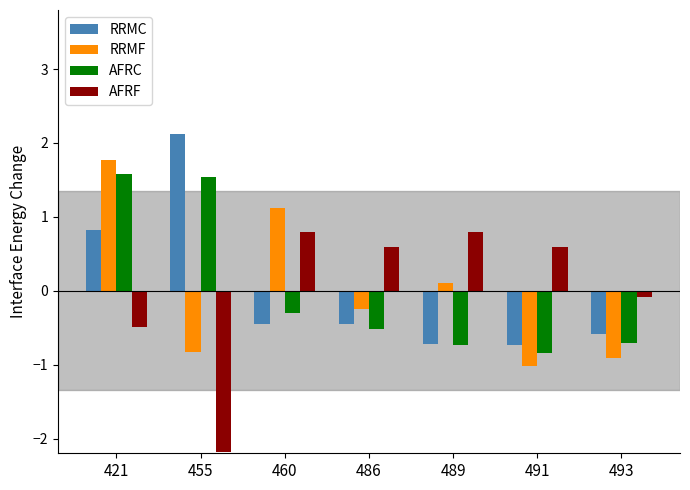

Count the number of categories in the chart.

7